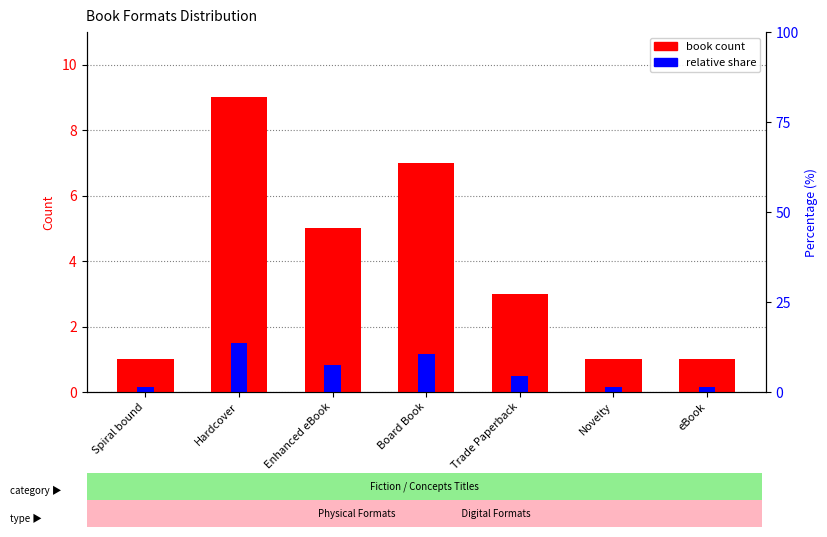

Is the value of relative share at Enhanced eBook greater than the value of book count at Novelty?

No